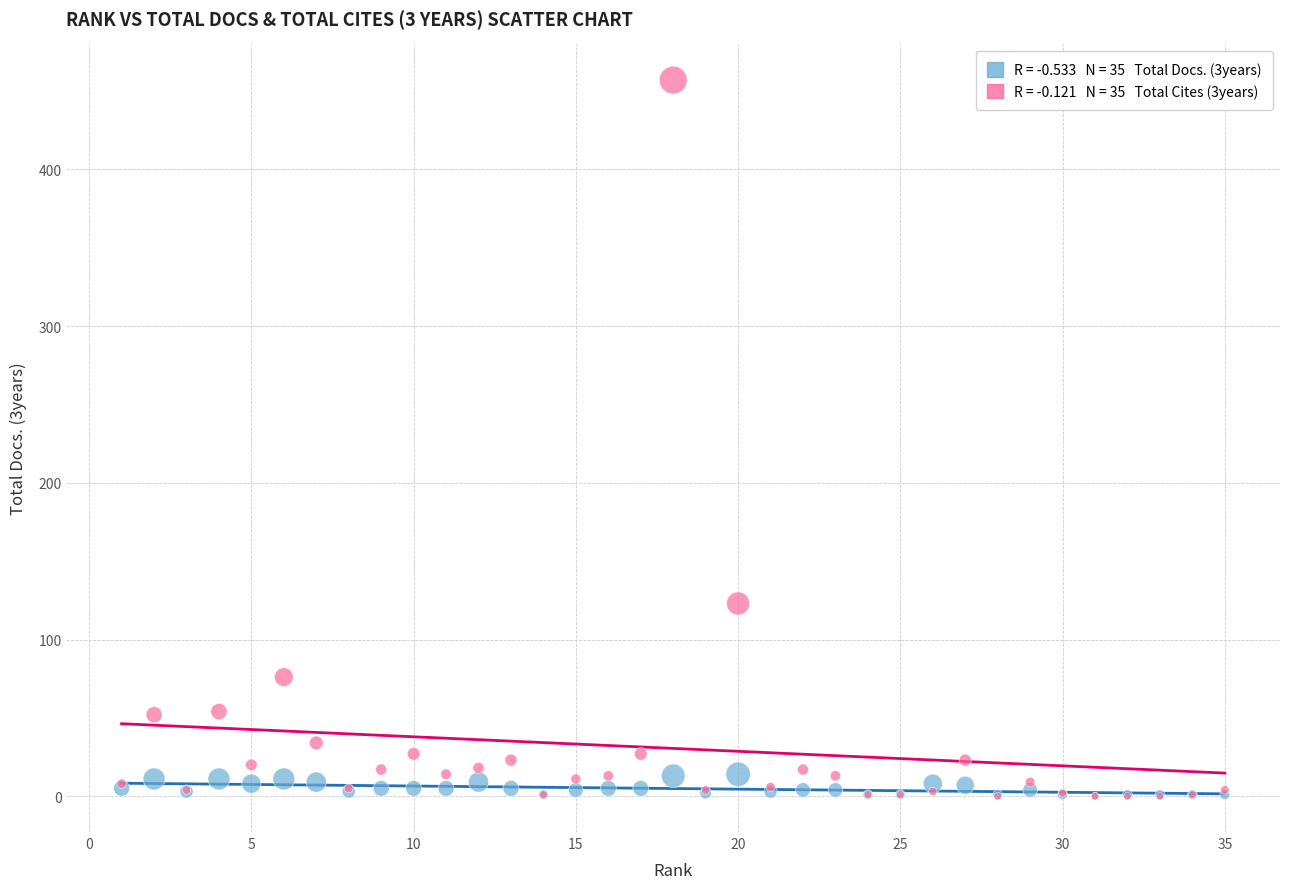

Across all series, what Y value is closest to 228?

123